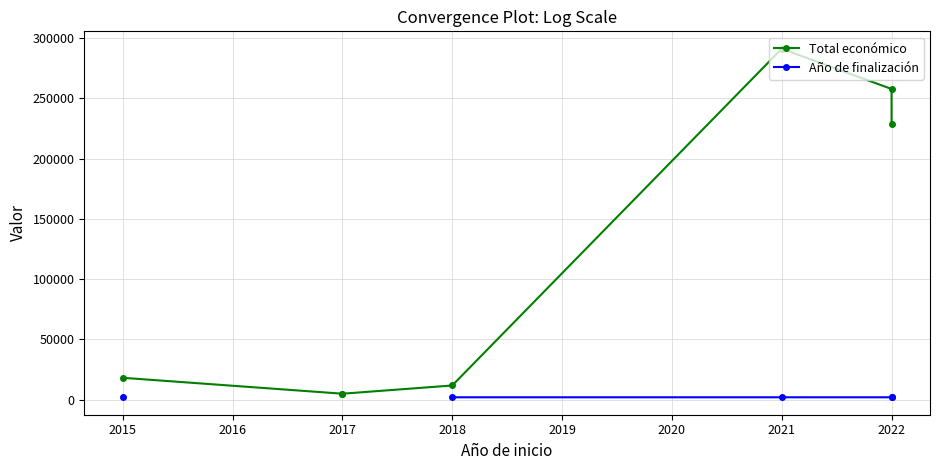

Where does the Total económico series first go above 18200?

2021